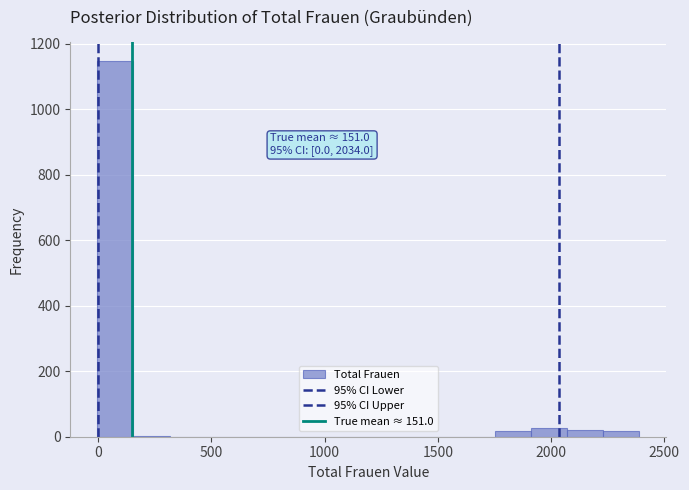

Read against the x-axis, roughly where is the centre of the tallest bar?

100